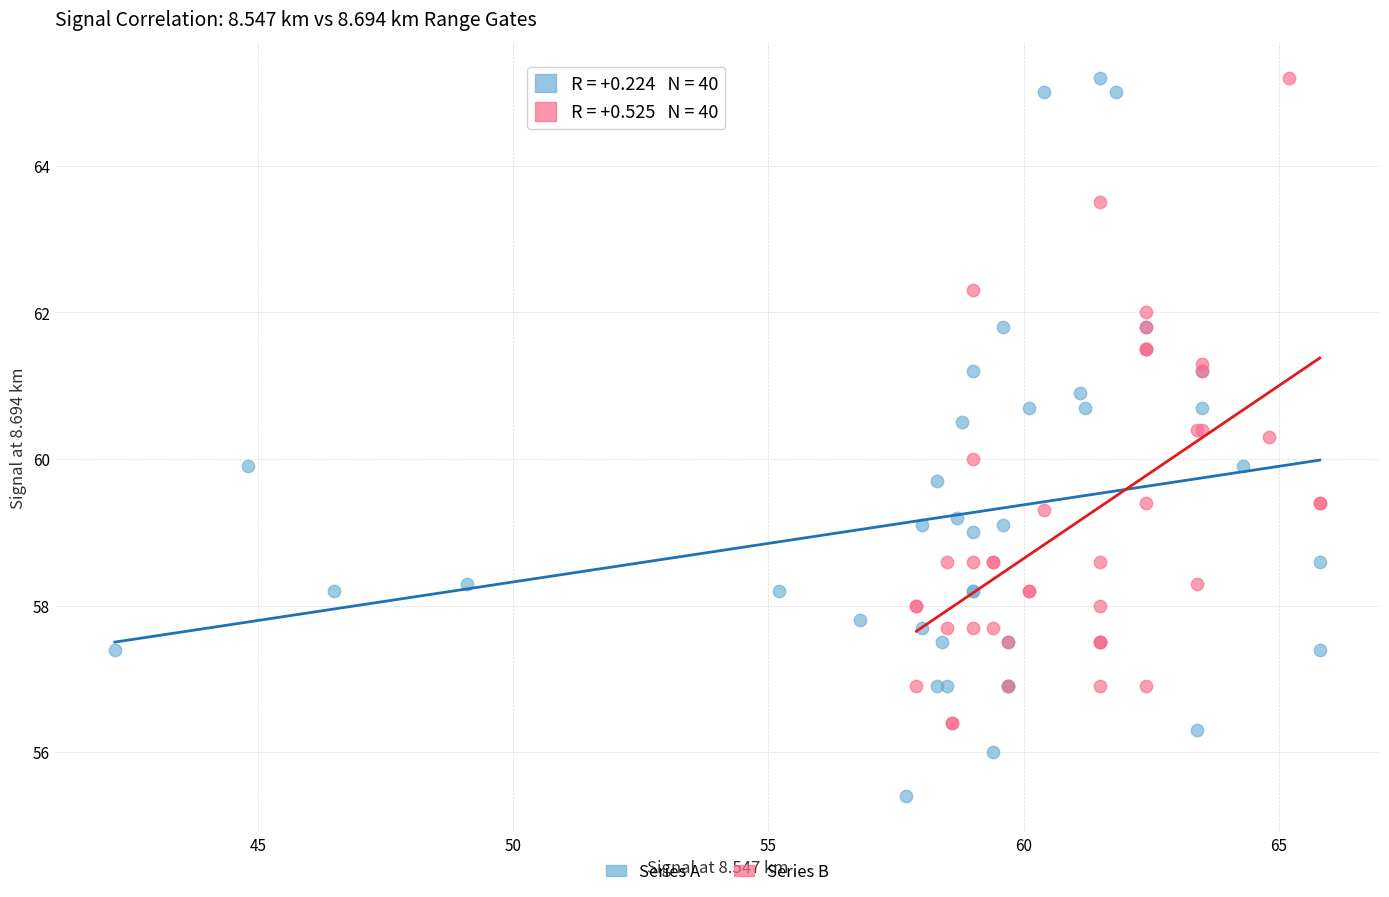

What are all the series names shown in the legend?

Series A, Series B